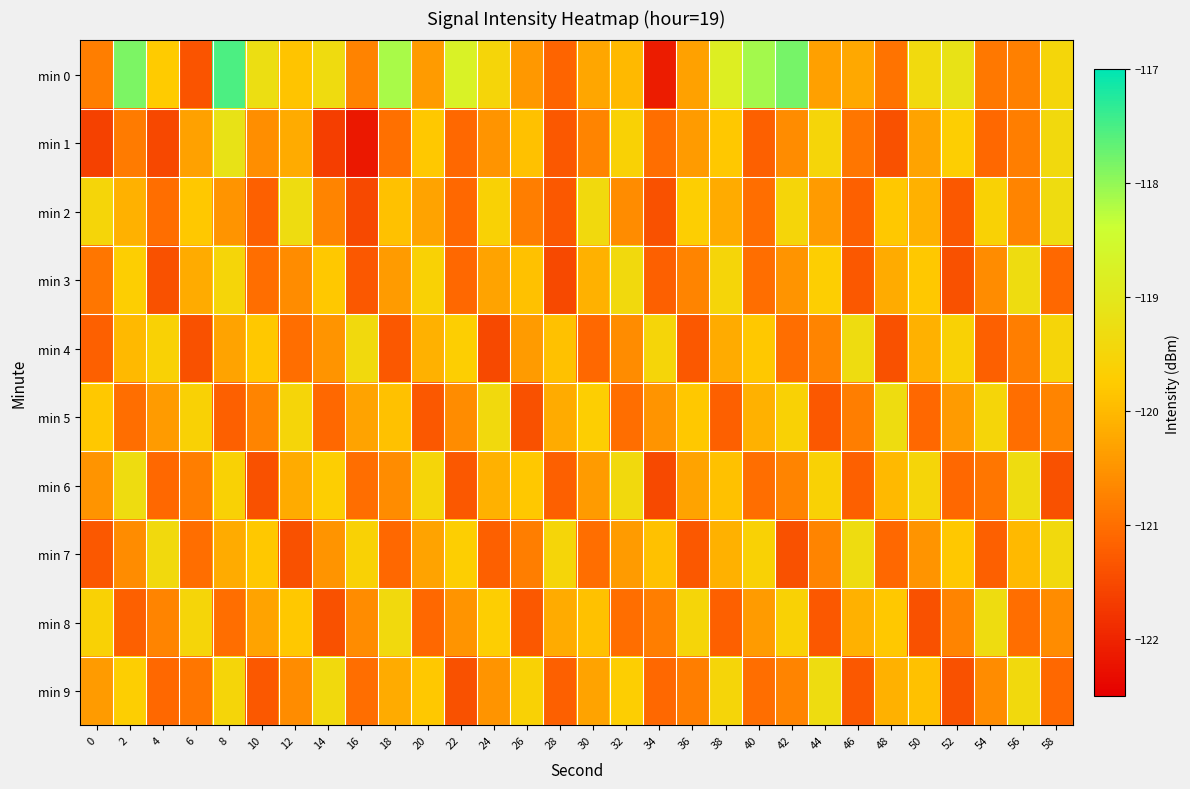

Reading left to right, what are all the values shown in this chart?

min 0: 0=-120.8	2=-117.9	4=-119.8	6=-121.3	8=-117.5	10=-119.2	12=-119.8	14=-119.3	16=-120.7	18=-118.1	20=-120.4	22=-118.7	24=-119.5	26=-120.4	28=-121.1	30=-120.2	32=-120.0	34=-122.1	36=-120.3	38=-118.8	40=-118.1	42=-117.8	44=-120.4	46=-120.2	48=-120.9	50=-119.4	52=-119.1	54=-120.9	56=-120.8	58=-119.4
min 1: 0=-121.6	2=-120.8	4=-121.5	6=-120.3	8=-119.1	10=-120.6	12=-120.2	14=-121.6	16=-122.2	18=-121.0	20=-119.8	22=-121.1	24=-120.5	26=-119.9	28=-121.3	30=-120.7	32=-119.6	34=-121.0	36=-120.4	38=-119.8	40=-121.2	42=-120.6	44=-119.5	46=-120.9	48=-121.4	50=-120.3	52=-119.7	54=-121.1	56=-120.8	58=-119.4
min 2: 0=-119.5	2=-120.1	4=-121.0	6=-119.8	8=-120.5	10=-121.2	12=-119.3	14=-120.7	16=-121.5	18=-119.9	20=-120.3	22=-121.1	24=-119.6	26=-120.8	28=-121.3	30=-119.4	32=-120.6	34=-121.4	36=-119.7	38=-120.2	40=-121.0	42=-119.5	44=-120.4	46=-121.2	48=-119.8	50=-120.1	52=-121.3	54=-119.6	56=-120.7	58=-119.3
min 3: 0=-120.9	2=-119.7	4=-121.4	6=-120.2	8=-119.5	10=-121.0	12=-120.6	14=-119.8	16=-121.3	18=-120.4	20=-119.6	22=-121.1	24=-120.3	26=-119.9	28=-121.5	30=-120.1	32=-119.4	34=-121.2	36=-120.7	38=-119.5	40=-121.0	42=-120.5	44=-119.7	46=-121.3	48=-120.2	50=-119.8	52=-121.4	54=-120.6	56=-119.3	58=-121.1
min 4: 0=-121.2	2=-120.0	4=-119.6	6=-121.4	8=-120.3	10=-119.8	12=-121.0	14=-120.5	16=-119.4	18=-121.3	20=-120.1	22=-119.7	24=-121.5	26=-120.4	28=-119.9	30=-121.1	32=-120.6	34=-119.5	36=-121.3	38=-120.2	40=-119.8	42=-121.0	44=-120.7	46=-119.3	48=-121.4	50=-120.1	52=-119.6	54=-121.2	56=-120.8	58=-119.5
min 5: 0=-119.8	2=-121.0	4=-120.4	6=-119.6	8=-121.2	10=-120.7	12=-119.5	14=-121.1	16=-120.3	18=-119.9	20=-121.3	22=-120.6	24=-119.4	26=-121.4	28=-120.2	30=-119.7	32=-121.0	34=-120.5	36=-119.8	38=-121.2	40=-120.1	42=-119.6	44=-121.3	46=-120.8	48=-119.3	50=-121.1	52=-120.4	54=-119.5	56=-121.0	58=-120.7
min 6: 0=-120.5	2=-119.3	4=-121.1	6=-120.8	8=-119.6	10=-121.4	12=-120.2	14=-119.7	16=-121.0	18=-120.6	20=-119.5	22=-121.3	24=-120.1	26=-119.8	28=-121.2	30=-120.4	32=-119.4	34=-121.5	36=-120.3	38=-119.9	40=-121.0	42=-120.7	44=-119.6	46=-121.2	48=-120.0	50=-119.5	52=-121.1	54=-120.9	56=-119.3	58=-121.4
min 7: 0=-121.3	2=-120.6	4=-119.4	6=-121.0	8=-120.2	10=-119.8	12=-121.4	14=-120.5	16=-119.6	18=-121.1	20=-120.3	22=-119.7	24=-121.2	26=-120.8	28=-119.5	30=-121.0	32=-120.4	34=-119.9	36=-121.3	38=-120.1	40=-119.6	42=-121.4	44=-120.7	46=-119.3	48=-121.1	50=-120.5	52=-119.8	54=-121.2	56=-120.0	58=-119.4
min 8: 0=-119.6	2=-121.2	4=-120.7	6=-119.5	8=-121.0	10=-120.3	12=-119.8	14=-121.4	16=-120.6	18=-119.4	20=-121.1	22=-120.5	24=-119.7	26=-121.3	28=-120.2	30=-119.9	32=-121.0	34=-120.8	36=-119.5	38=-121.2	40=-120.4	42=-119.6	44=-121.3	46=-120.1	48=-119.8	50=-121.4	52=-120.7	54=-119.3	56=-121.0	58=-120.6
min 9: 0=-120.4	2=-119.7	4=-121.1	6=-120.9	8=-119.5	10=-121.3	12=-120.6	14=-119.4	16=-121.0	18=-120.2	20=-119.8	22=-121.4	24=-120.5	26=-119.6	28=-121.2	30=-120.3	32=-119.7	34=-121.1	36=-120.8	38=-119.5	40=-121.0	42=-120.7	44=-119.3	46=-121.3	48=-120.1	50=-119.9	52=-121.4	54=-120.6	56=-119.4	58=-121.1